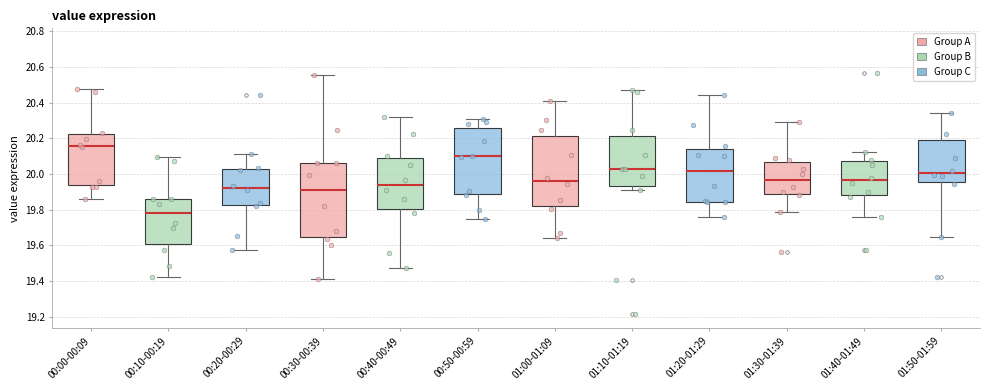

Where is the upper edge of the box for 01:00-01:09 on the y-axis? The values are not printed on the chart, so give them approximately, as read against the axis.

20.20